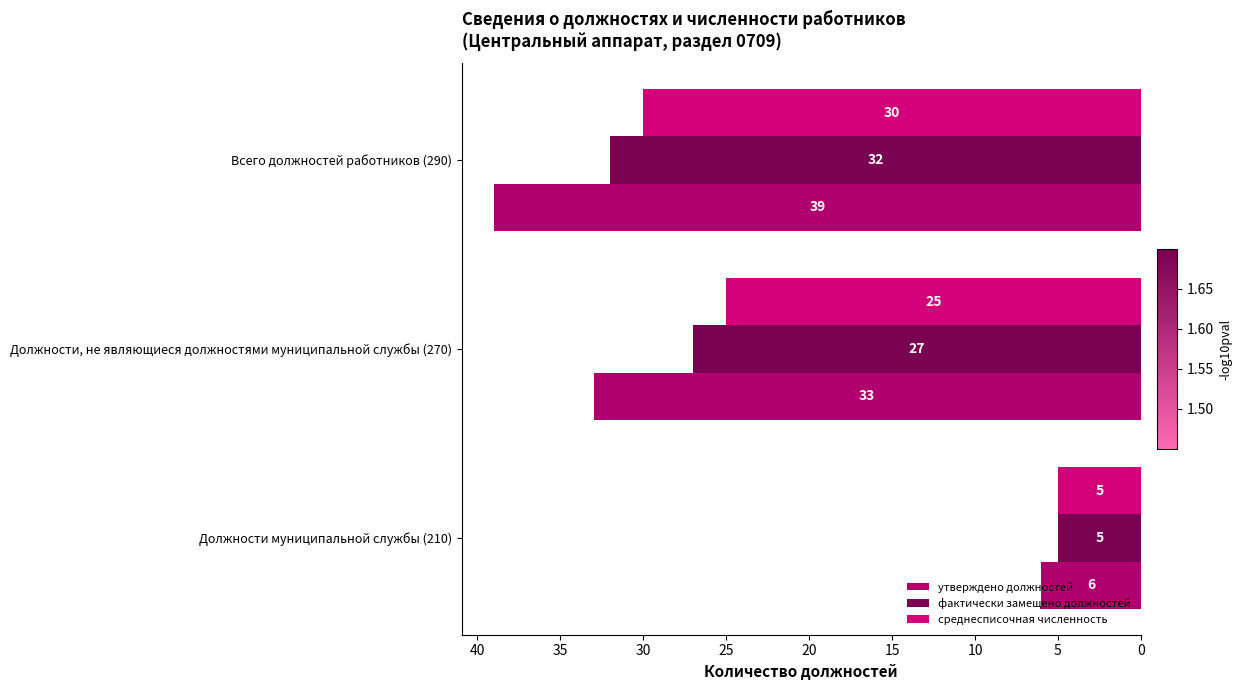

How many distinct data groups are displayed?

3